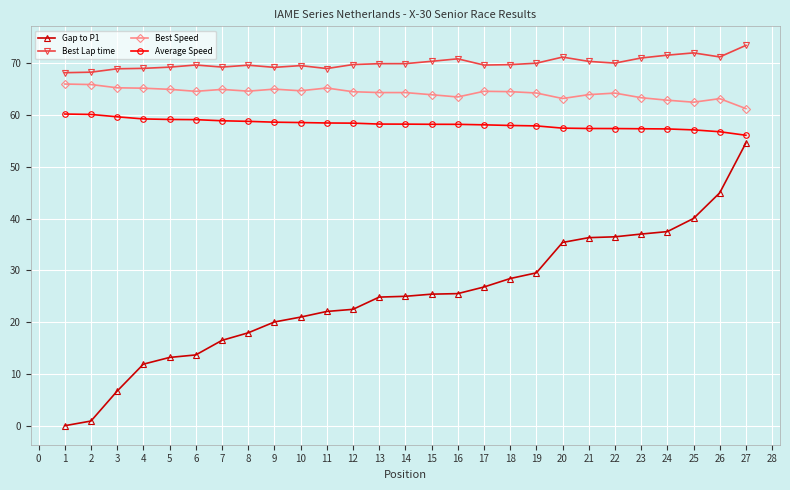

Read the Best Lap time value at 14.

69.9